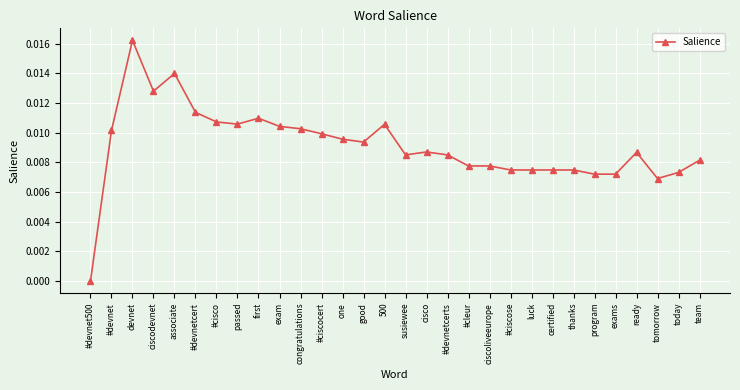

True or false: there are more than 1 points higher than both neighbors.

True